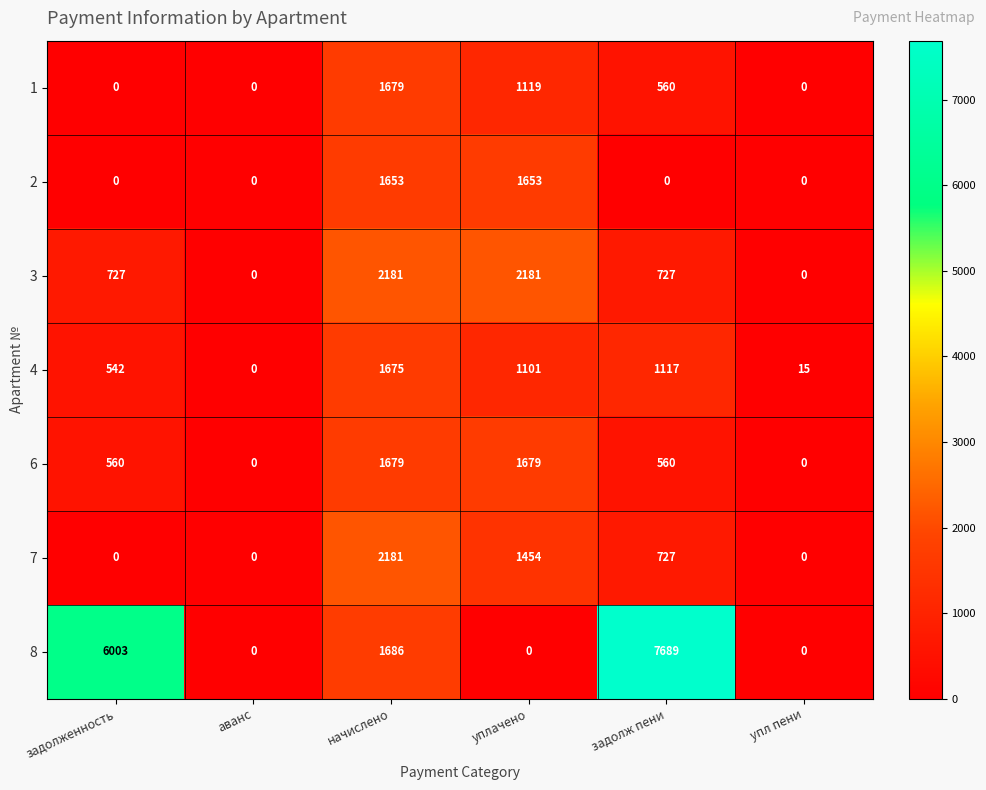

Where does the 8 series first go above 1686?

задолженность